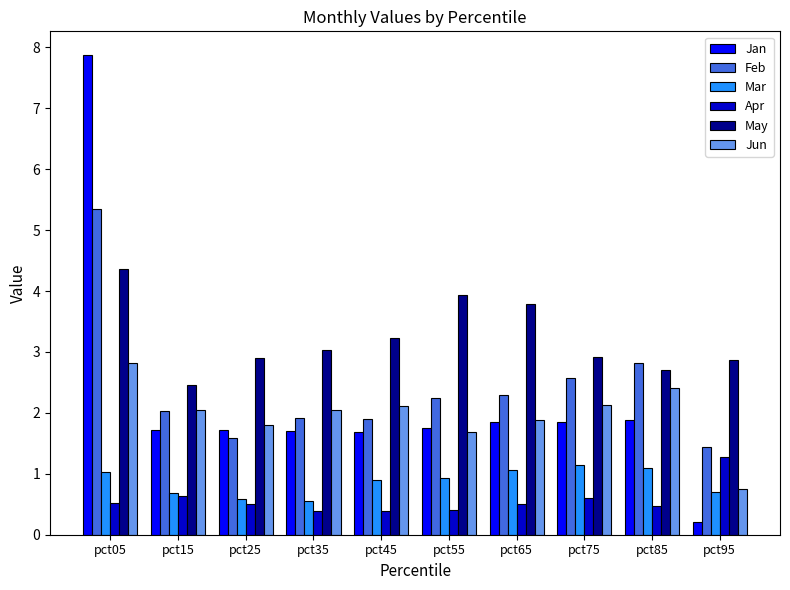

How many bars are there in total?

60